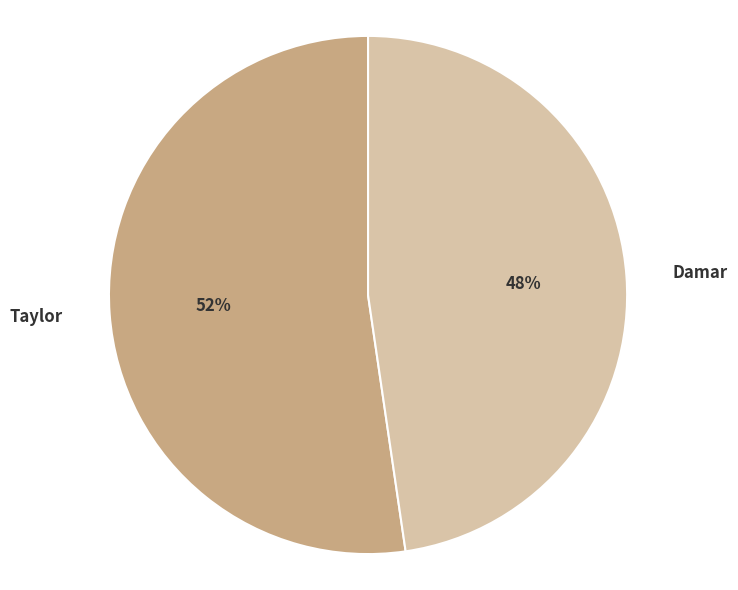

To the nearest percent, what portion does Taylor represent?

52%